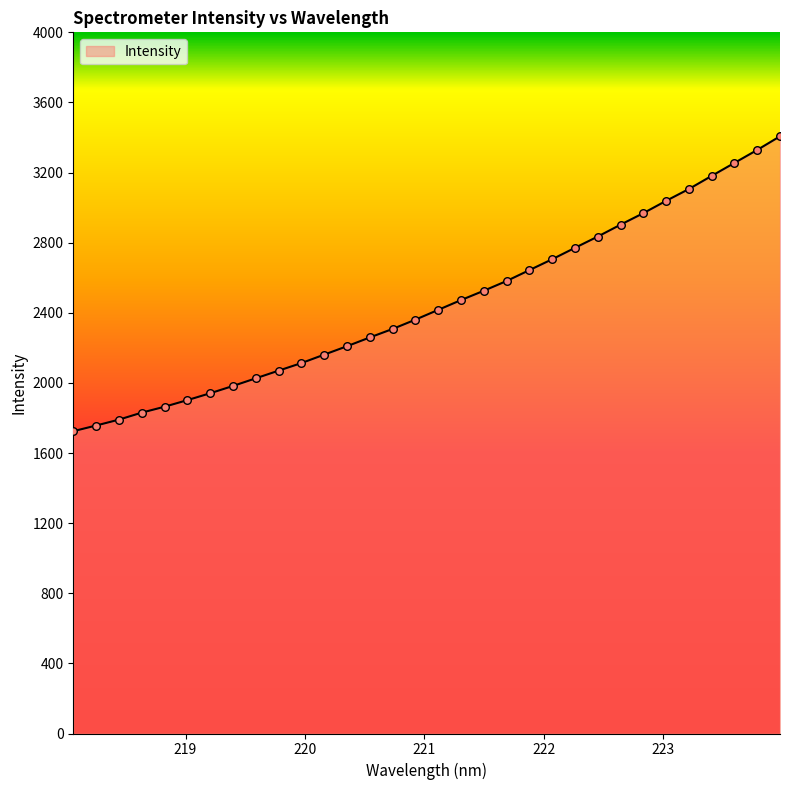

What is the smallest value displayed?

1724.5